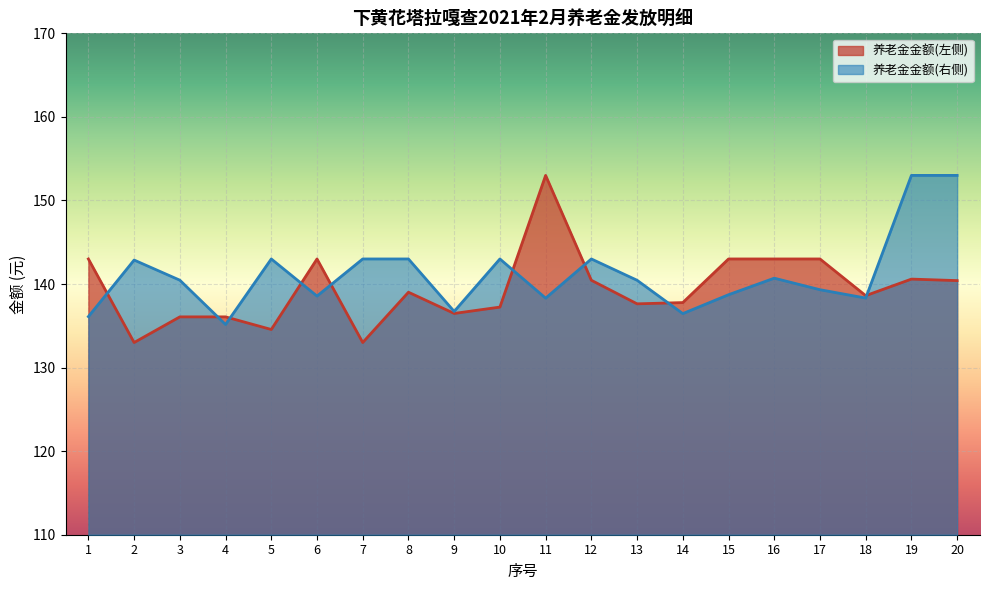

At 5, list the series in order from largest to smallest.

养老金金额(右侧), 养老金金额(左侧)